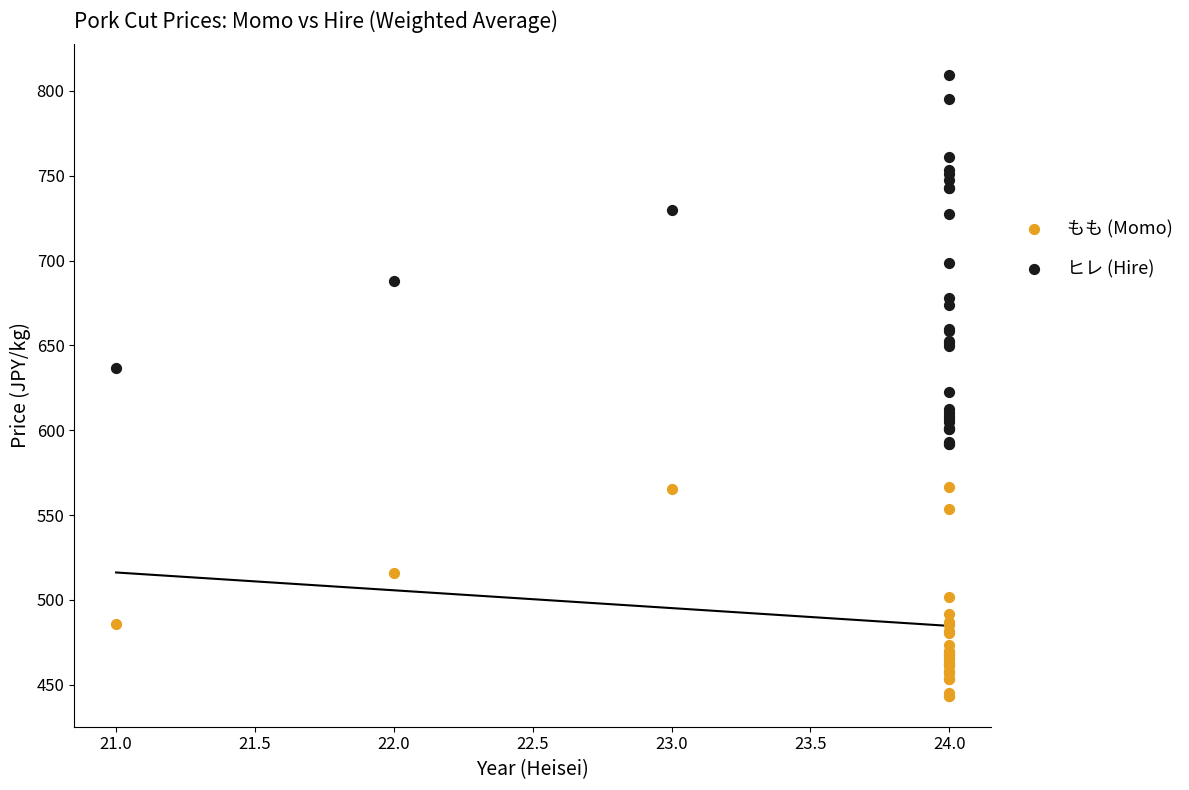

What are all the series names shown in the legend?

もも (Momo), ヒレ (Hire)